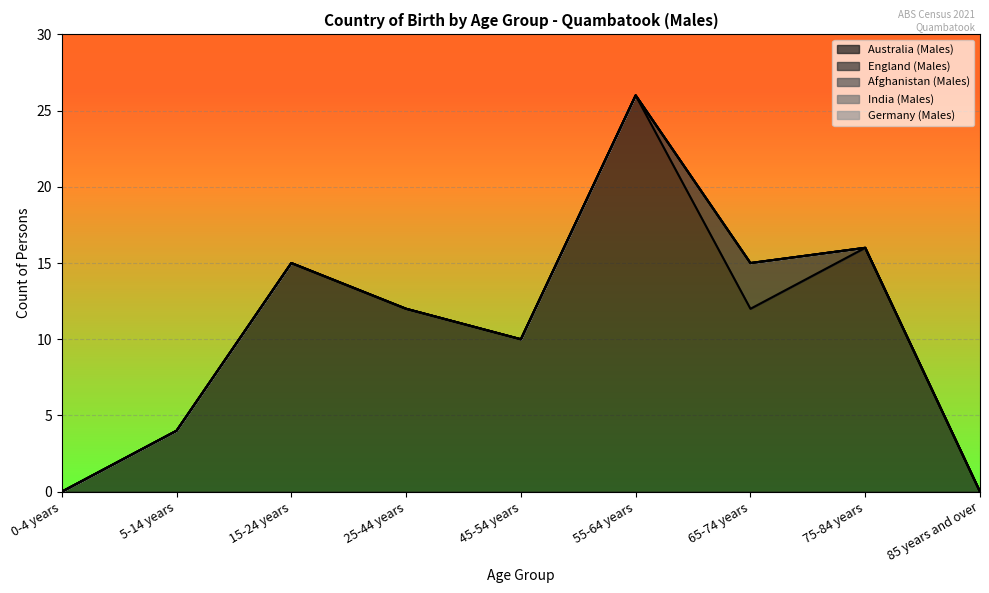

True or false: Afghanistan (Males) and India (Males) cross at least once.

False